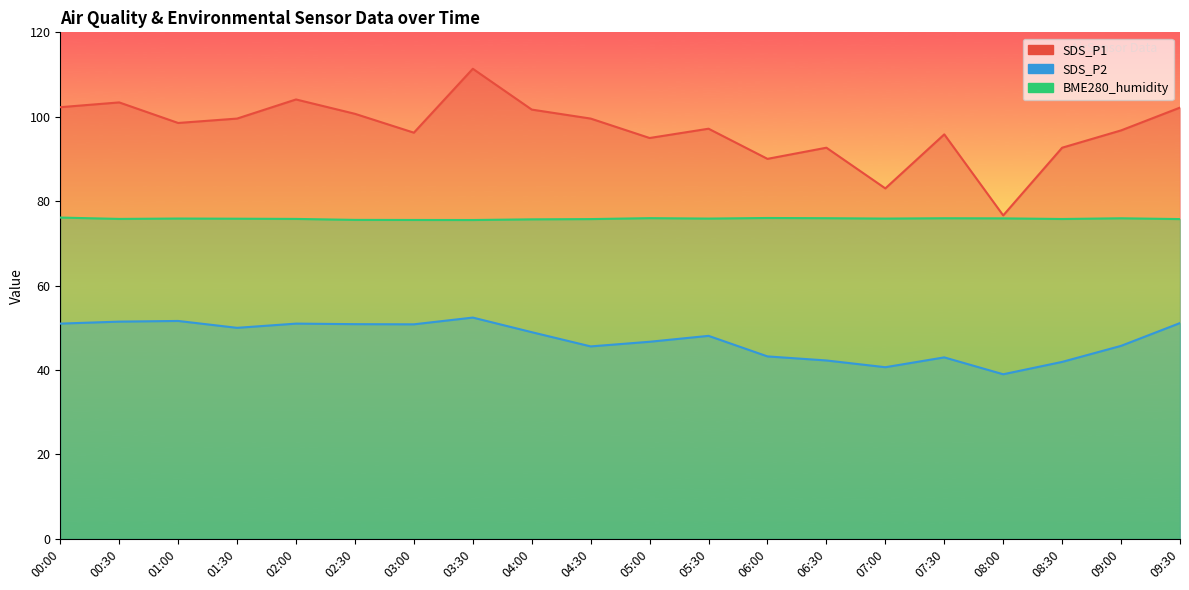

True or false: SDS_P2 and BME280_humidity cross at least once.

False